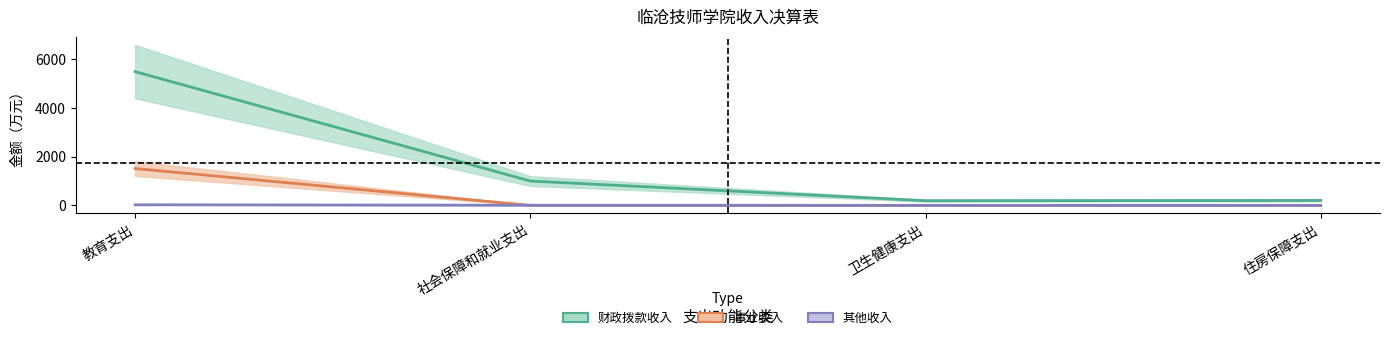

True or false: 财政拨款收入 and 其他收入 intersect in this chart.

False